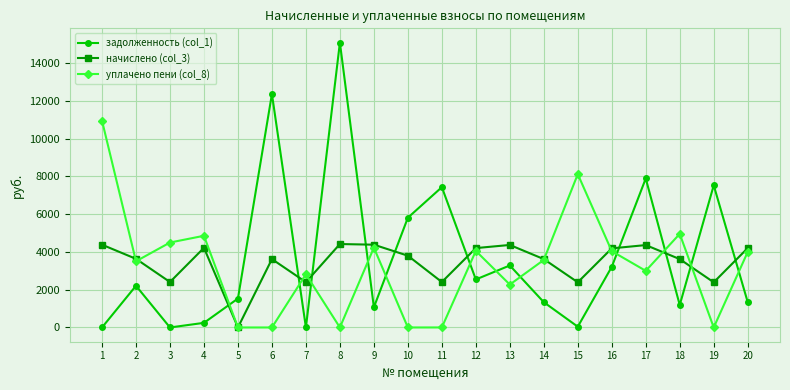

How many intersections are there between задолженность (col_1) and начислено (col_3)?

10